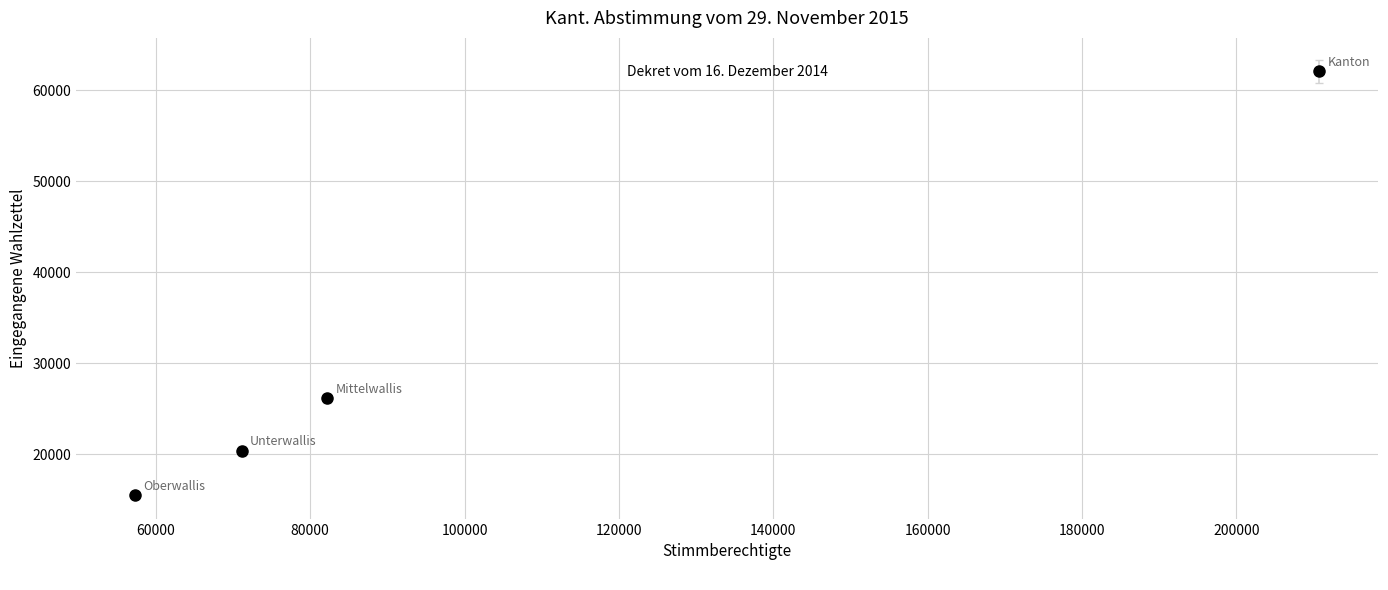

What Y value in the scatter plot is closest to 38778?

26171